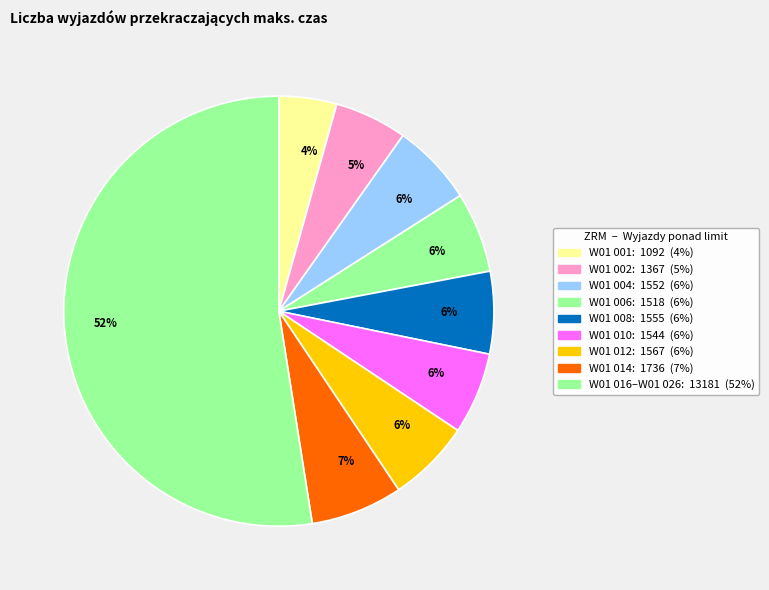

Which category has the smallest portion of the pie?

W01 001